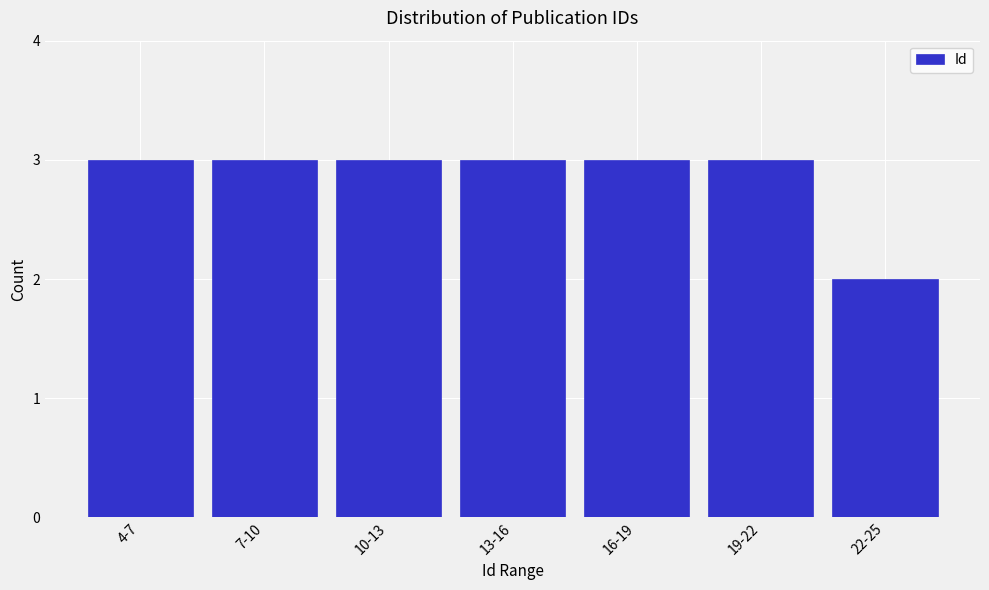

Reading left to right, transcribe all the data shown in this chart.

4-7=3	7-10=3	10-13=3	13-16=3	16-19=3	19-22=3	22-25=2